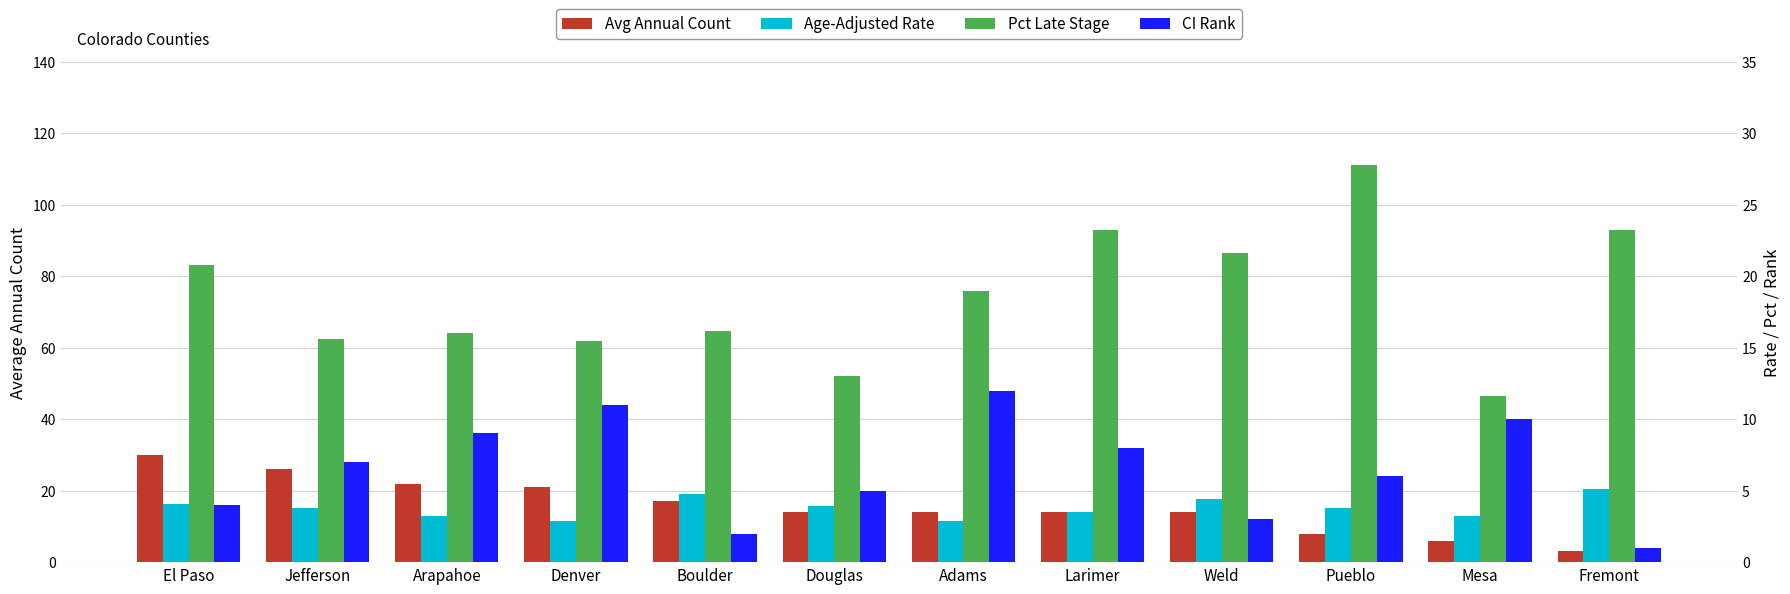

How many bars are there in total?

48